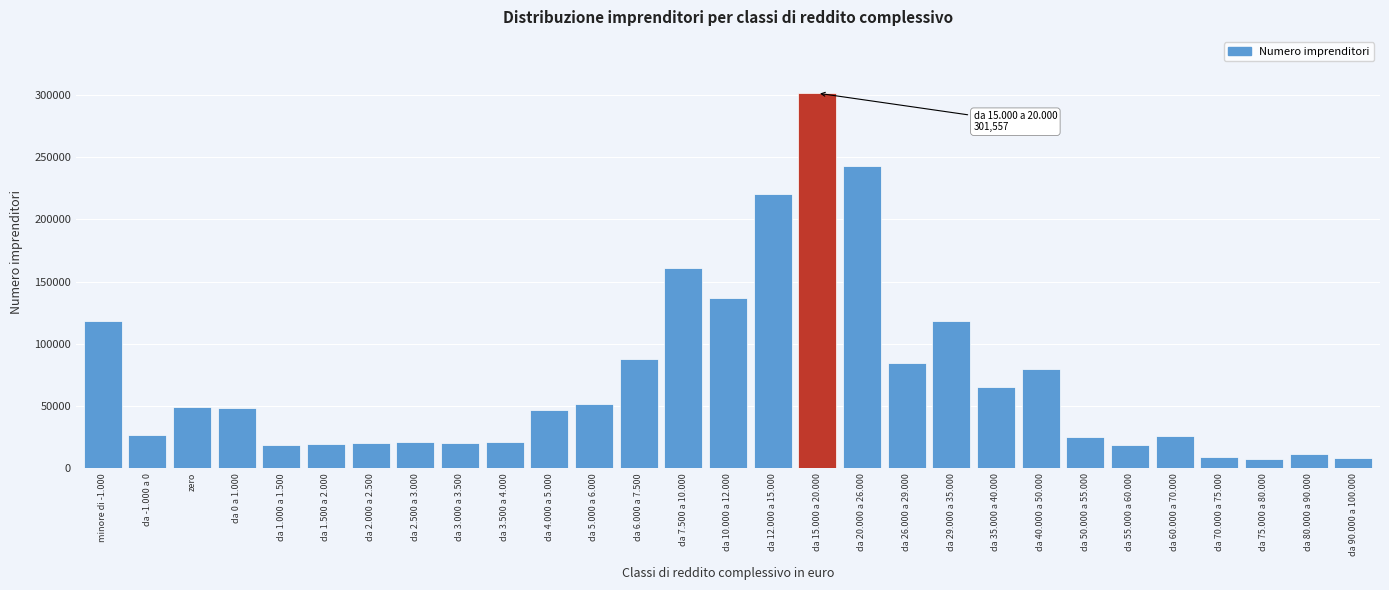

The value at da 12.000 a 15.000 is 59819. True or false?

False